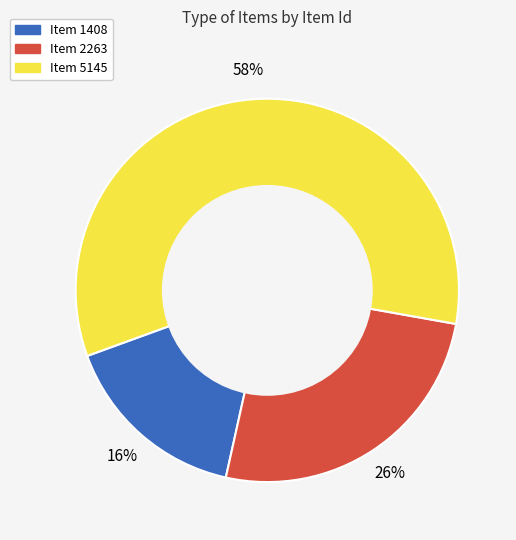

How many slices are in this pie chart?

3